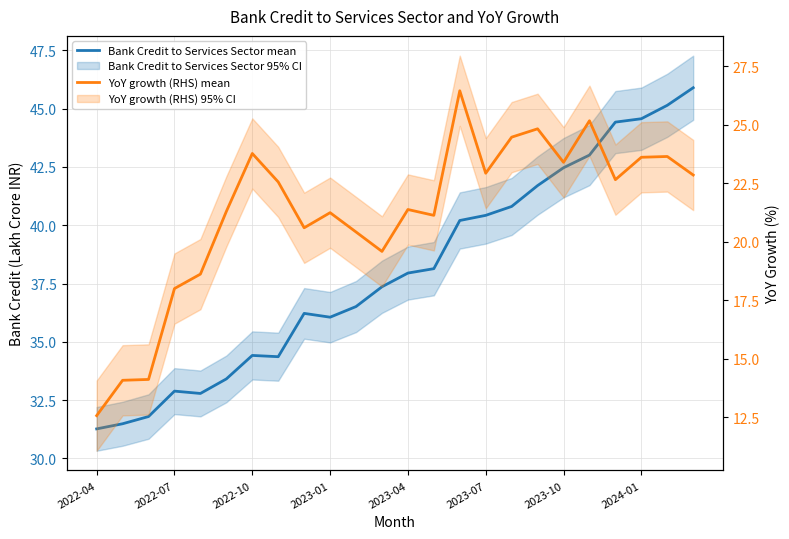

The Bank Credit to Services Sector mean series shows 42.5 at 2023-10. True or false?

True